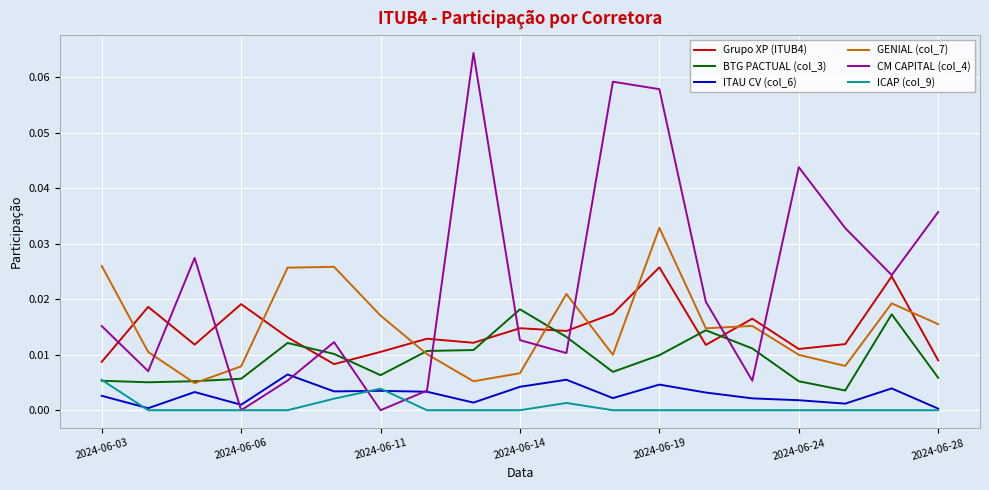

What are all the series names shown in the legend?

Grupo XP (ITUB4), BTG PACTUAL (col_3), ITAU CV (col_6), GENIAL (col_7), CM CAPITAL (col_4), ICAP (col_9)